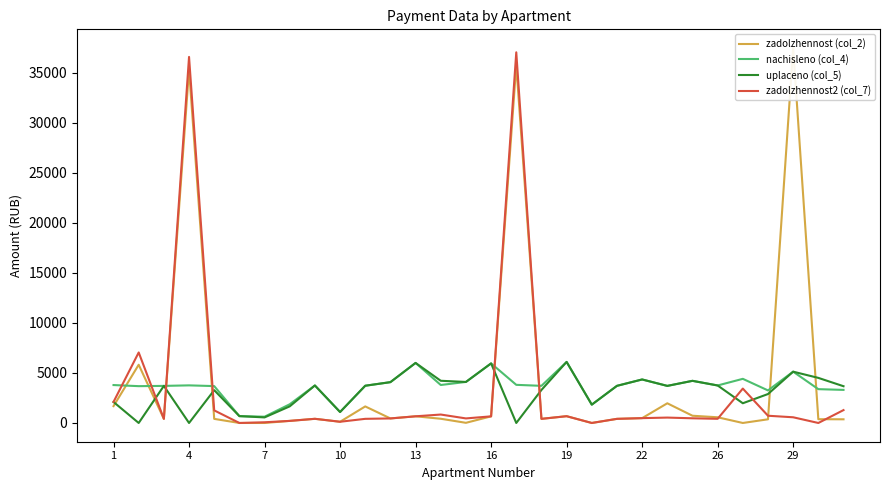

What is the maximum value for uplaceno (col_5)?

6102.2